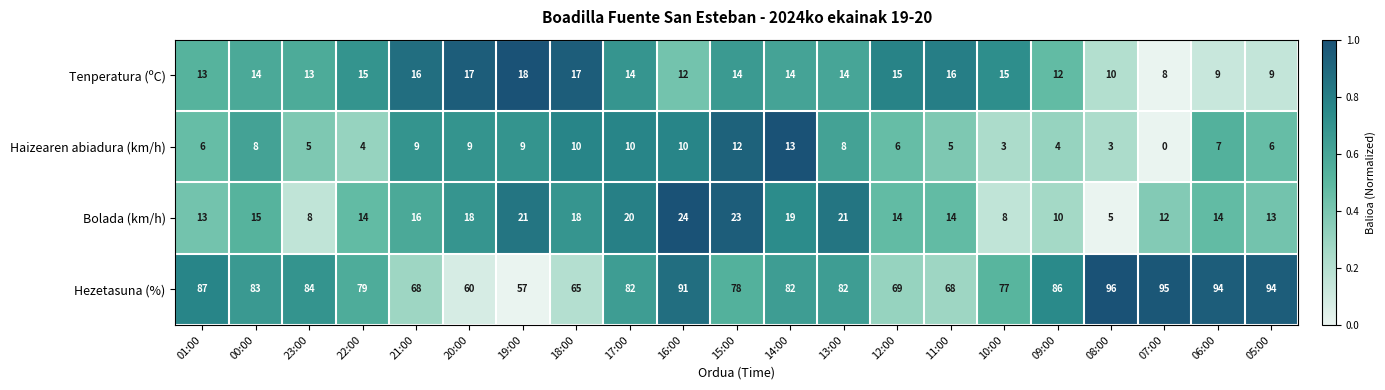

How many series are shown in this chart?

4